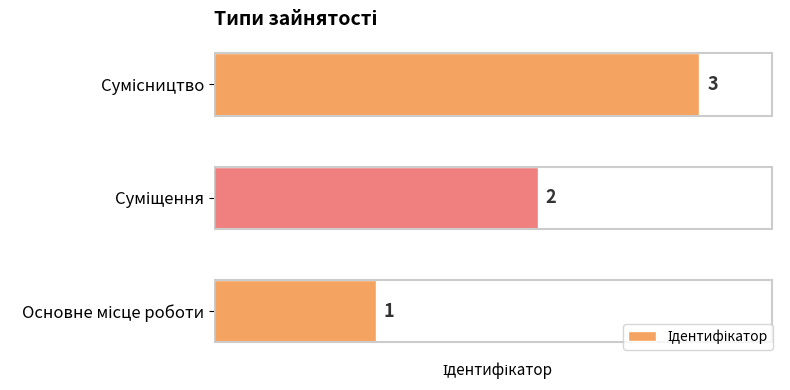

Count the values in the range 1 to 3.

3